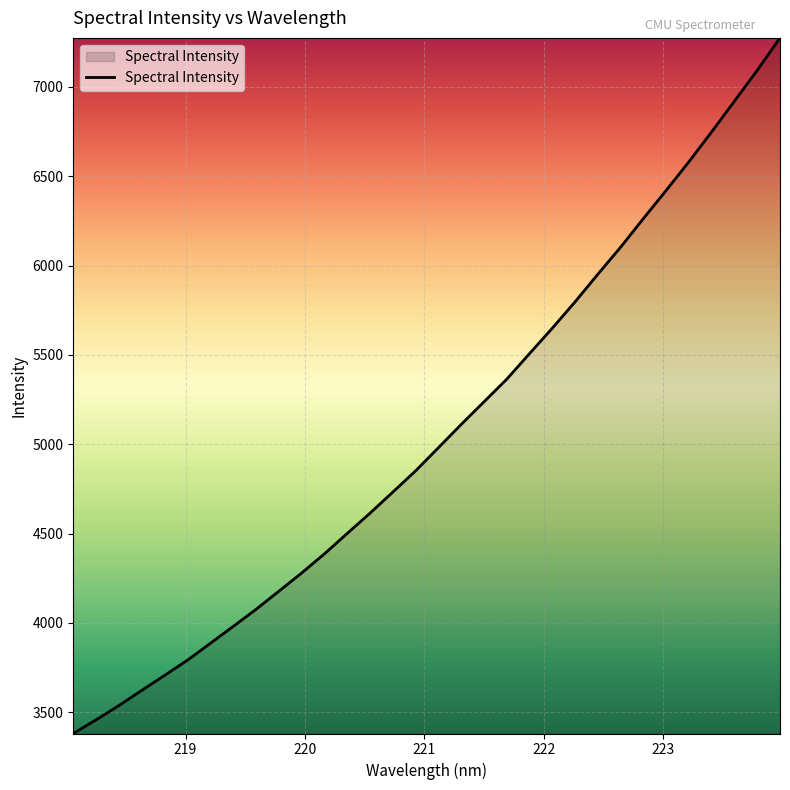

What is the smallest value displayed?

3381.3